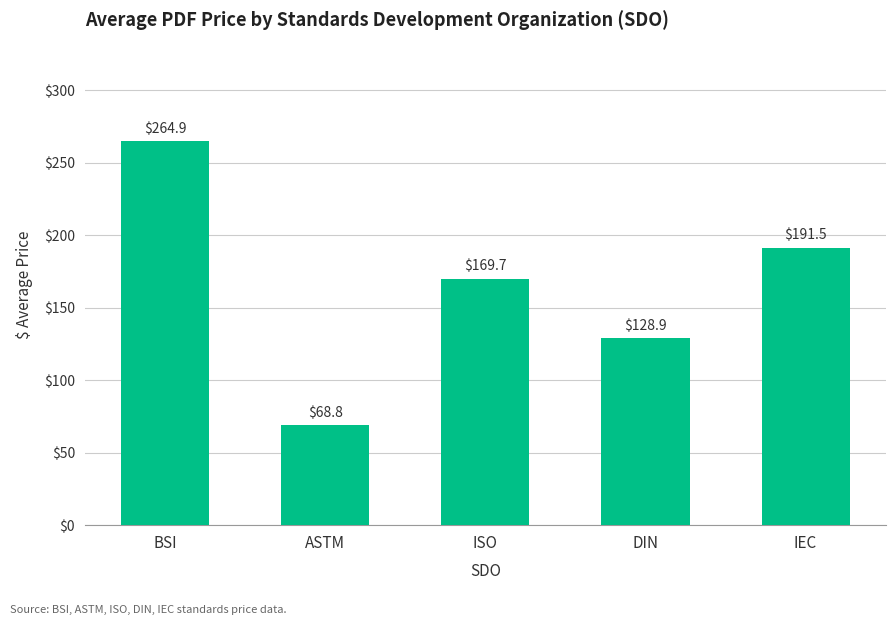

Does the chart contain stacked bars?

No